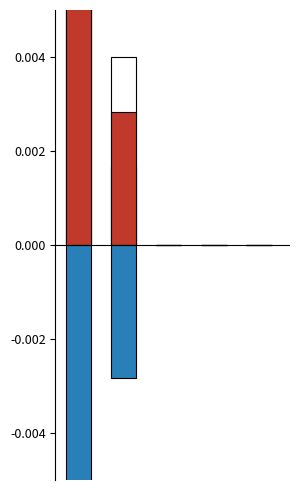

The 20°C Average series shows -0.0 at 0. True or false?

False